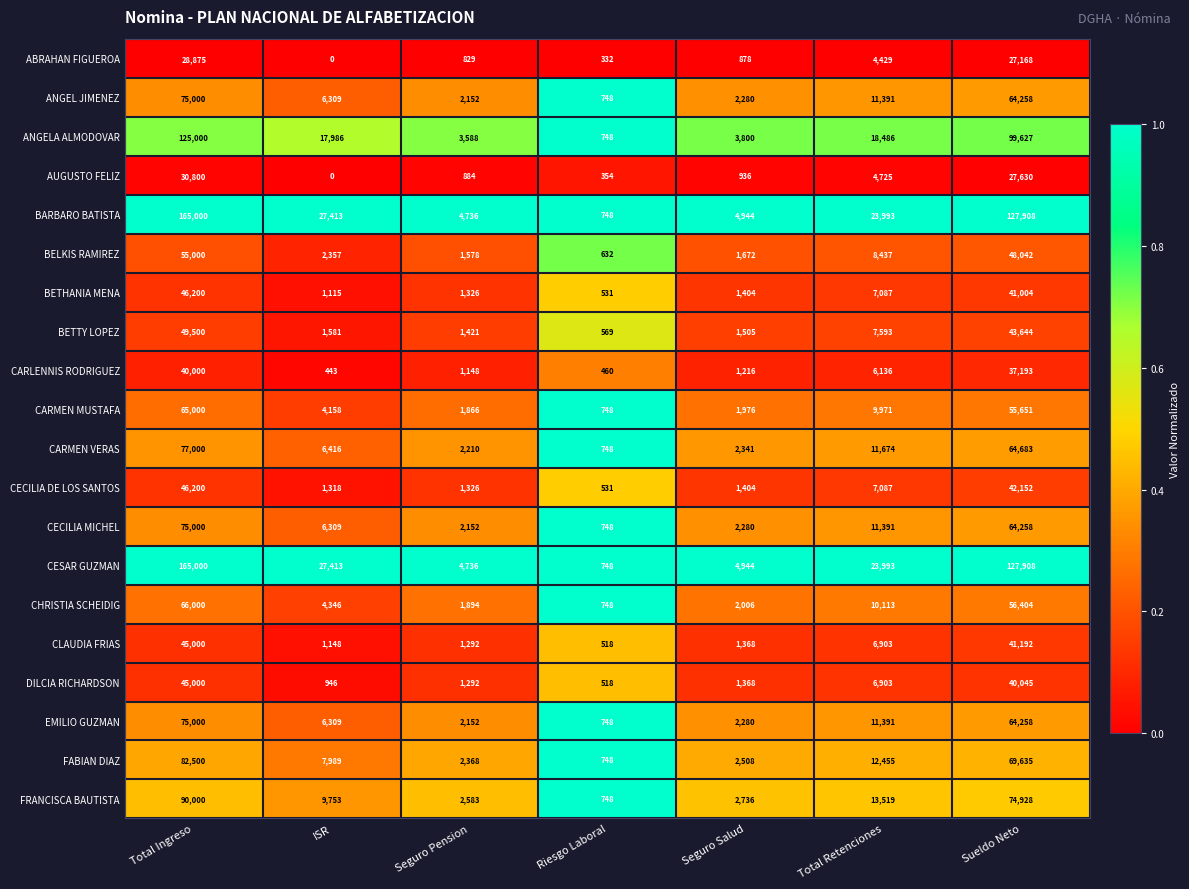

The CARLENNIS RODRIGUEZ series shows 98 at ISR. True or false?

False